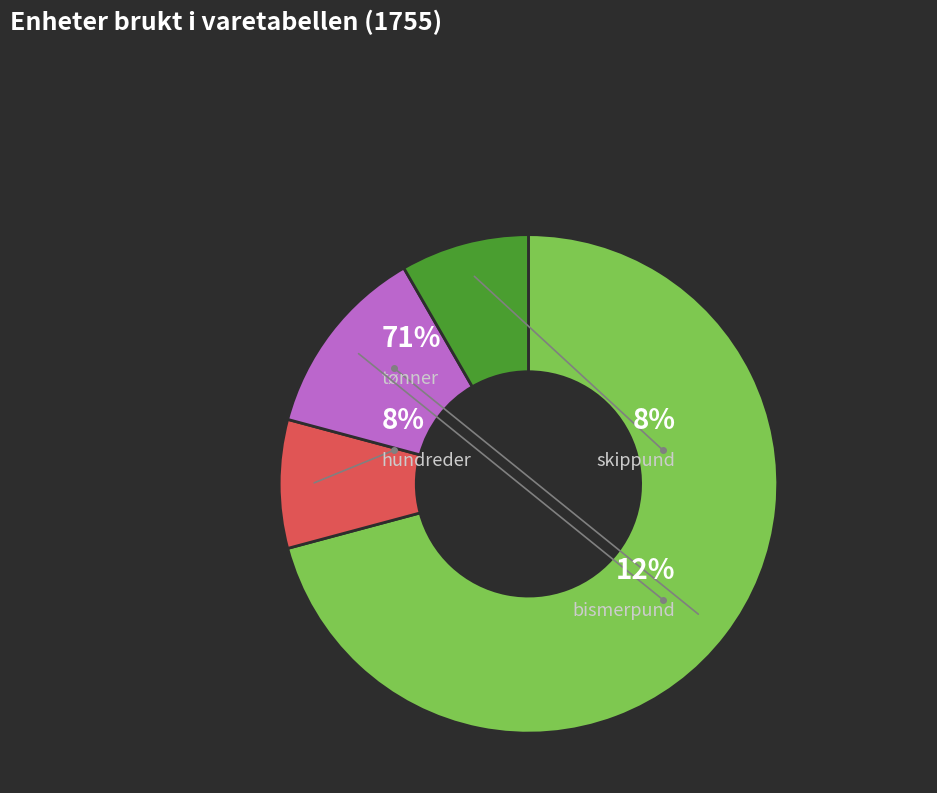

How much of the chart is everything except hundreder?

91.7%